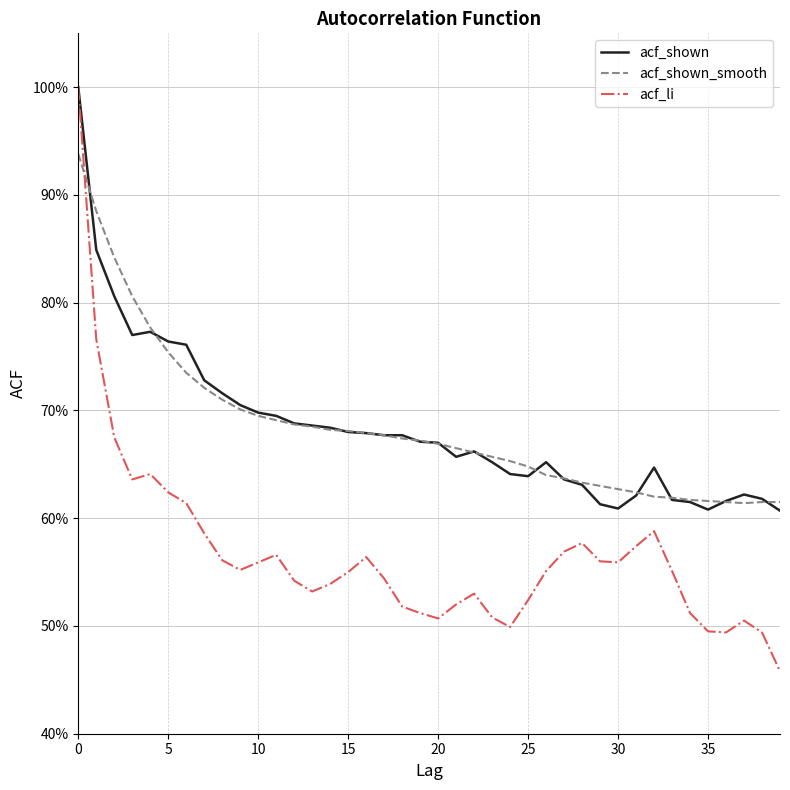

What is the sum of all acf_shown_smooth values?

27.4